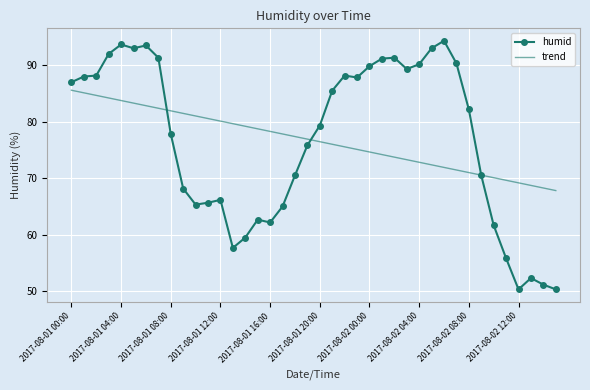

What is the greatest value displayed?

94.3